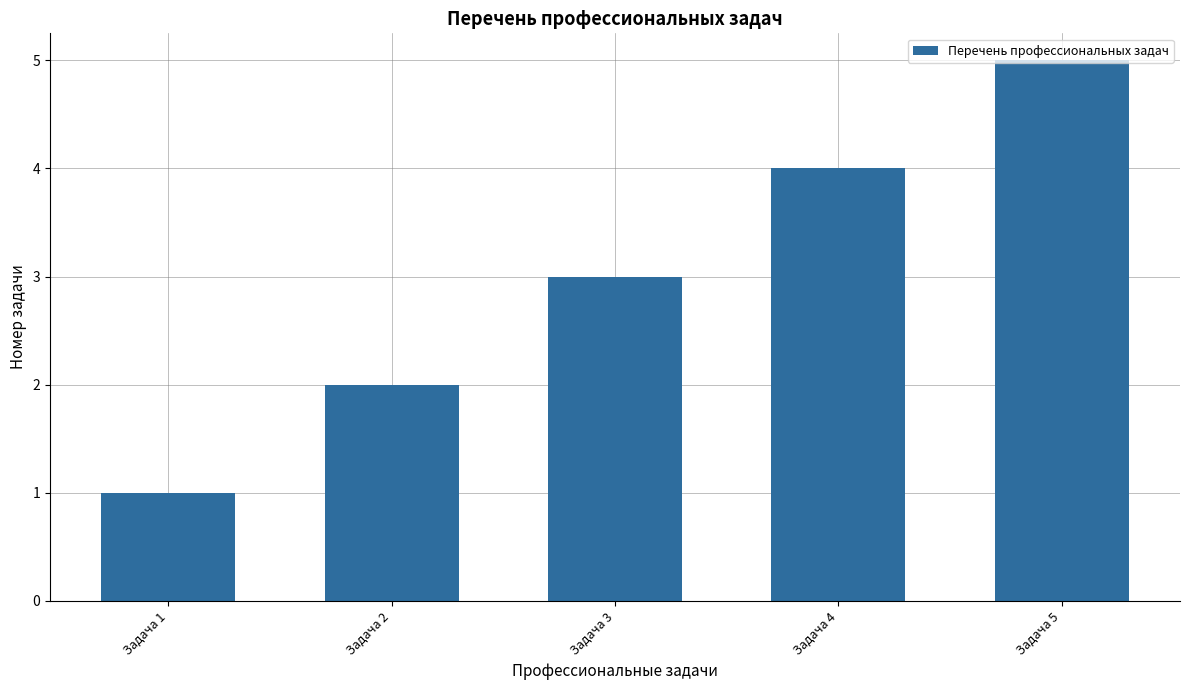

Reading right to left, what are all the values shown in this chart?

Задача 5=5	Задача 4=4	Задача 3=3	Задача 2=2	Задача 1=1